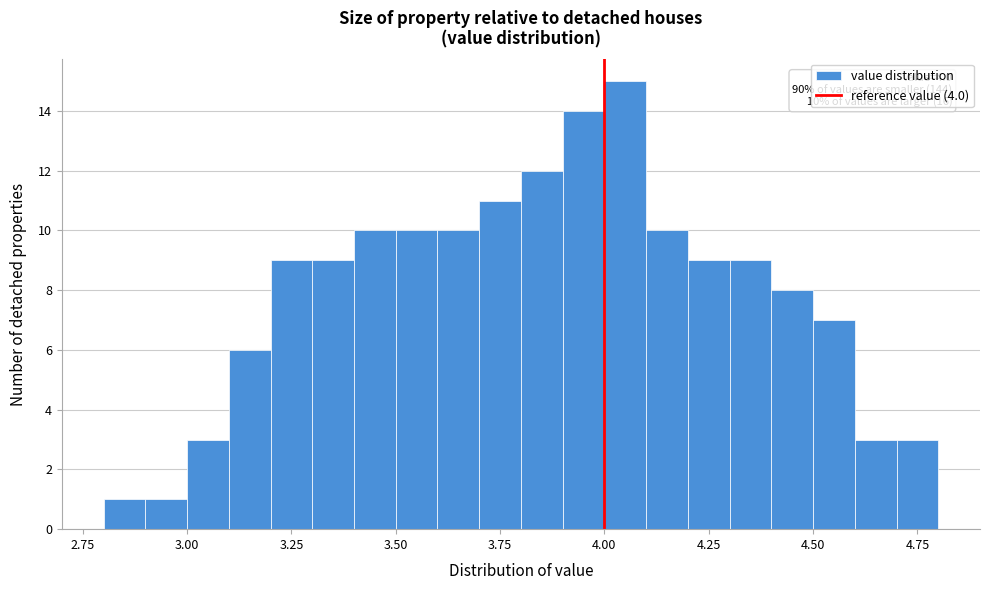

Around what value on the x-axis is the tallest bar? Give the approximate position of its centre, as read against the axis.

4.05